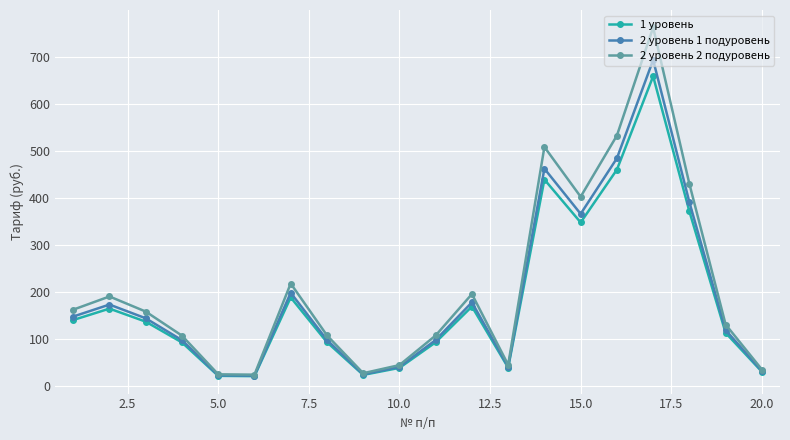

How many data points does each series have?

20